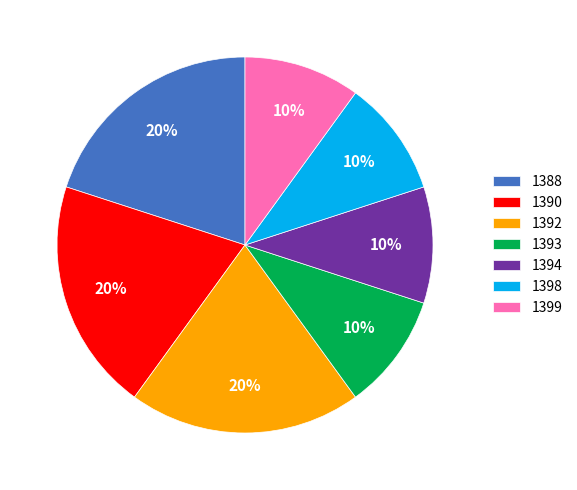

Is there a majority slice in this chart?

No